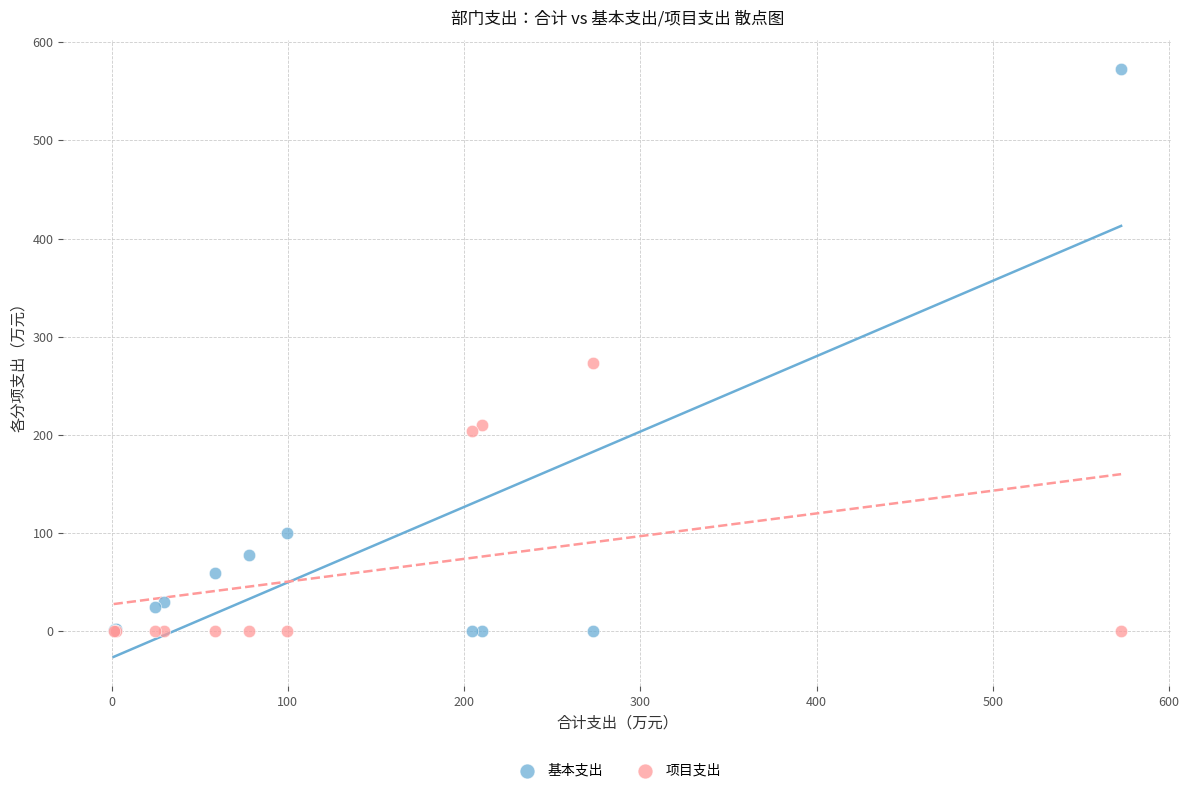

Which series reaches the maximum Y coordinate?

基本支出